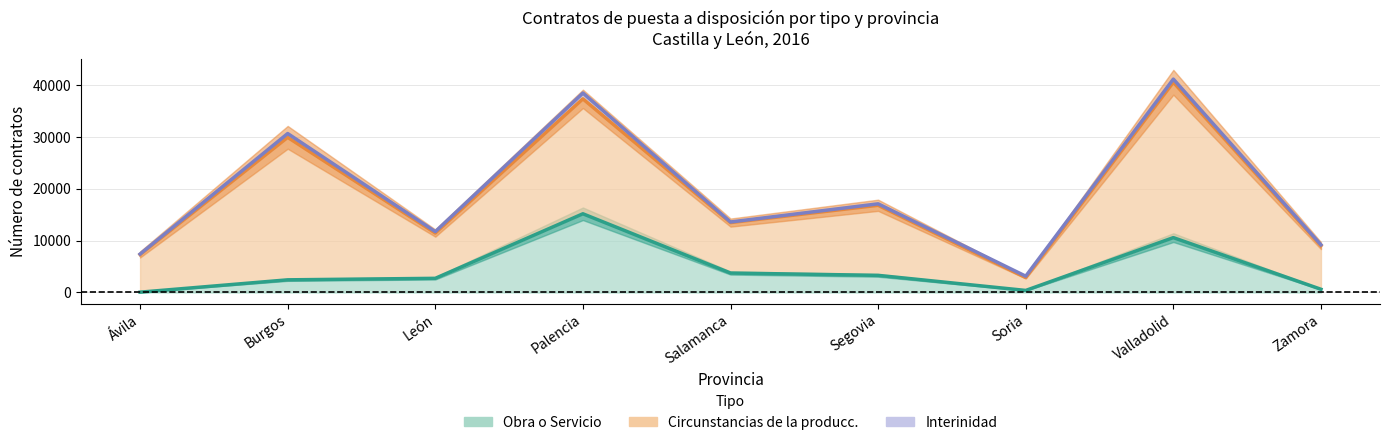

What is the average value of the Circunstancias de la producc. series?

14416